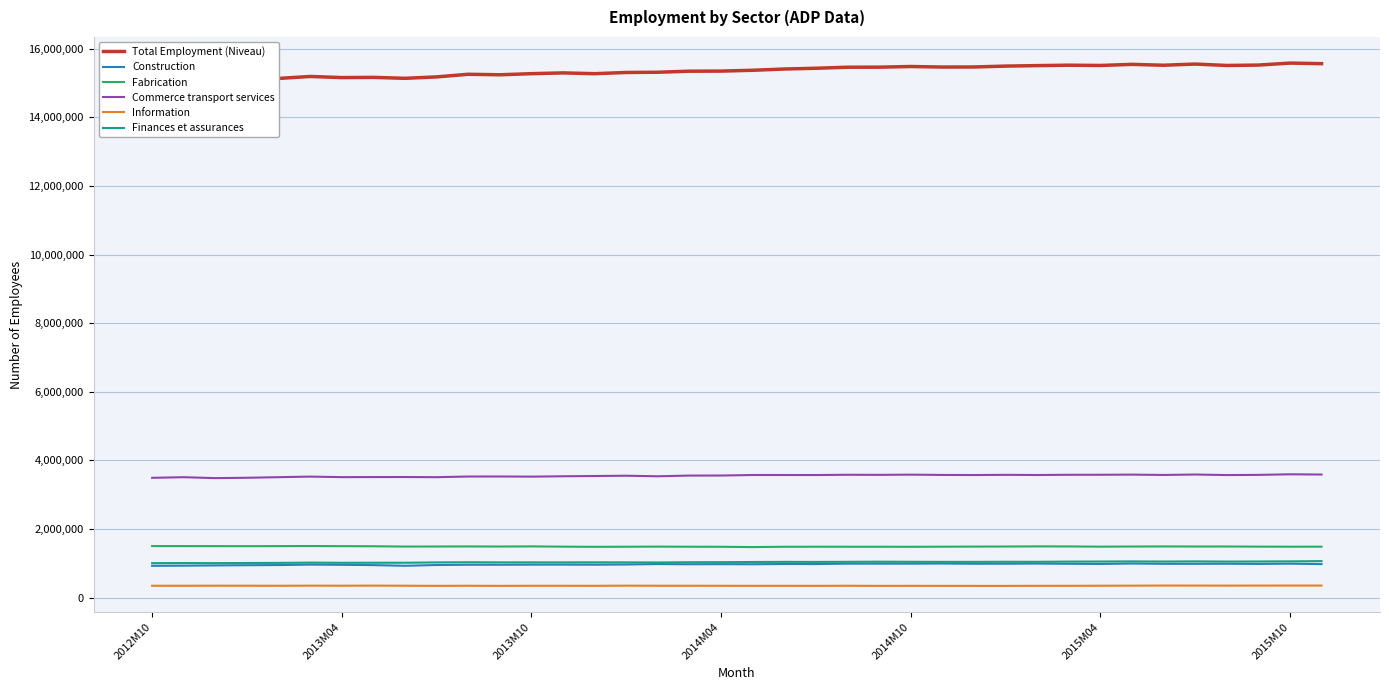

How many interior local peaks does the Commerce transport services series have?

12